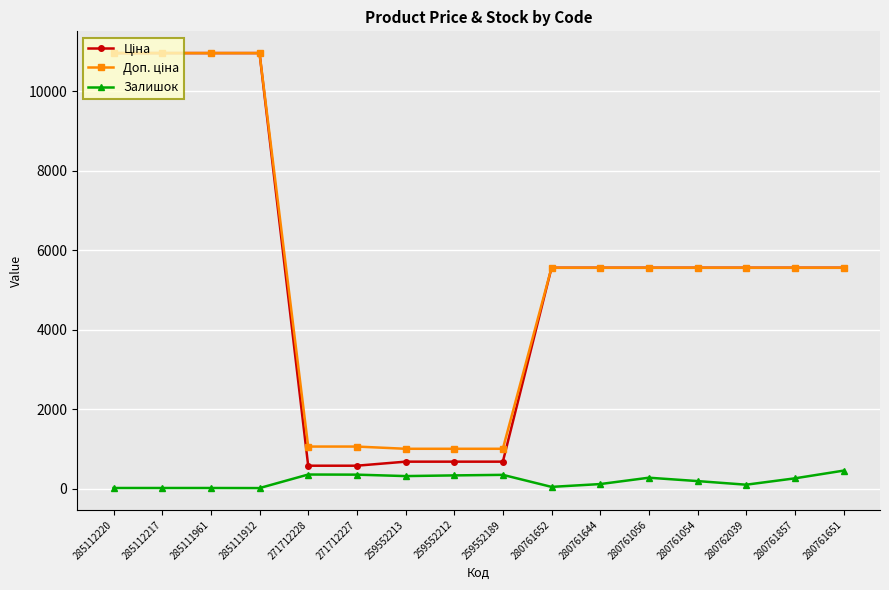

What is the maximum value shown in the chart?

10964.4